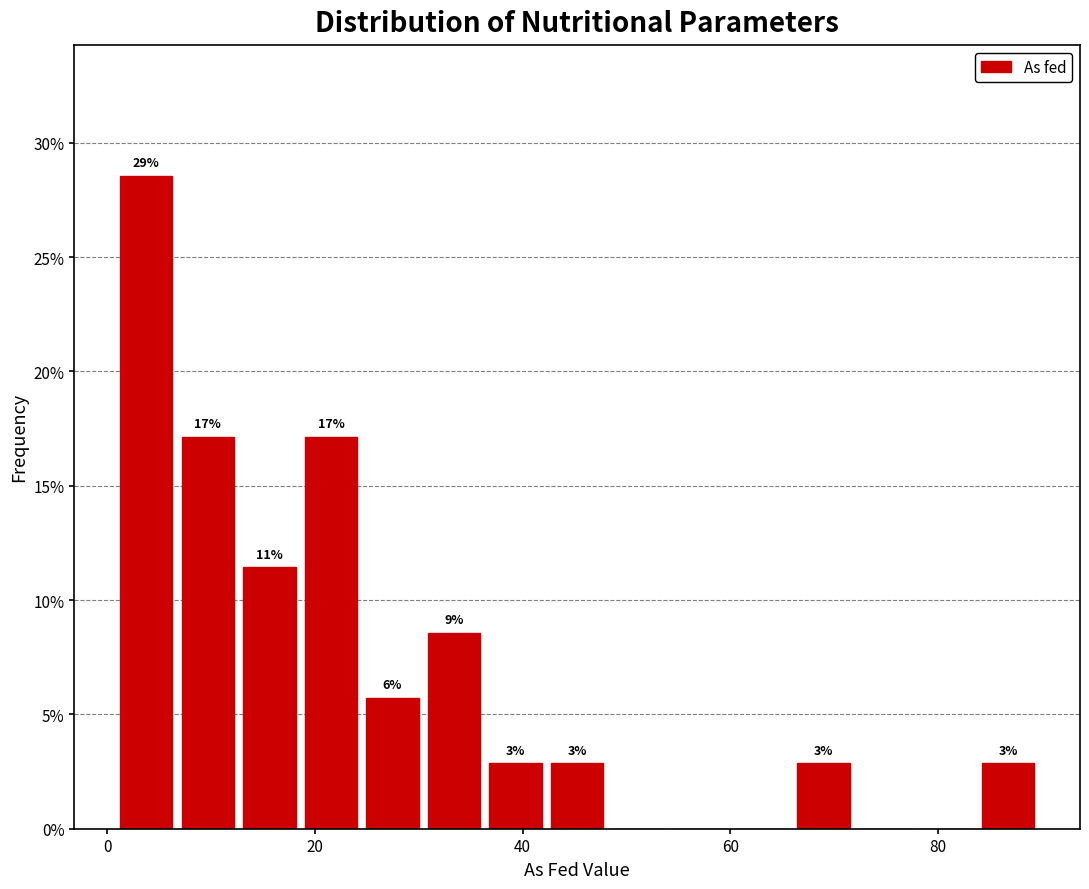

Around what value on the x-axis is the tallest bar? Give the approximate position of its centre, as read against the axis.

4